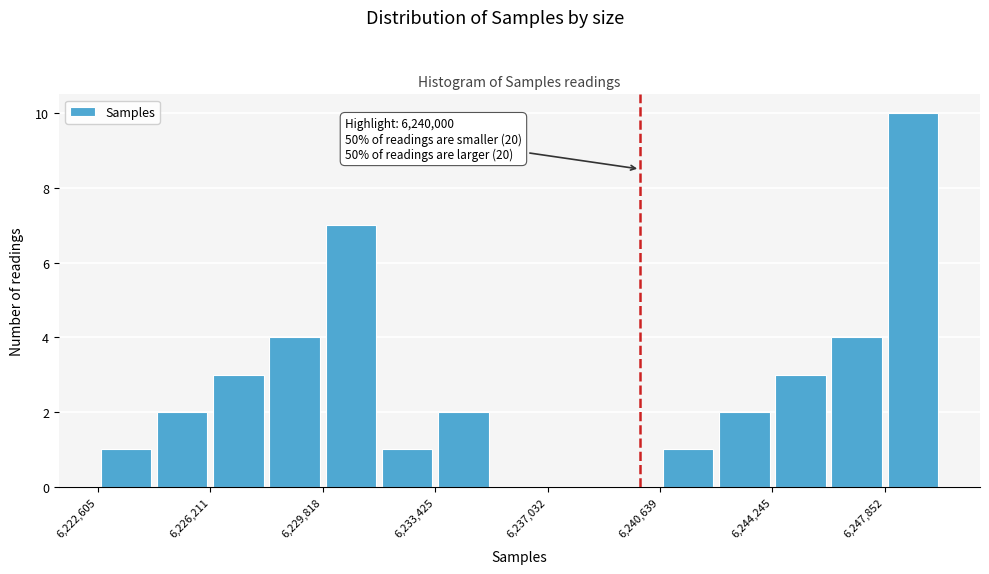

Read against the x-axis, roughly where is the centre of the tallest bar?

6249000